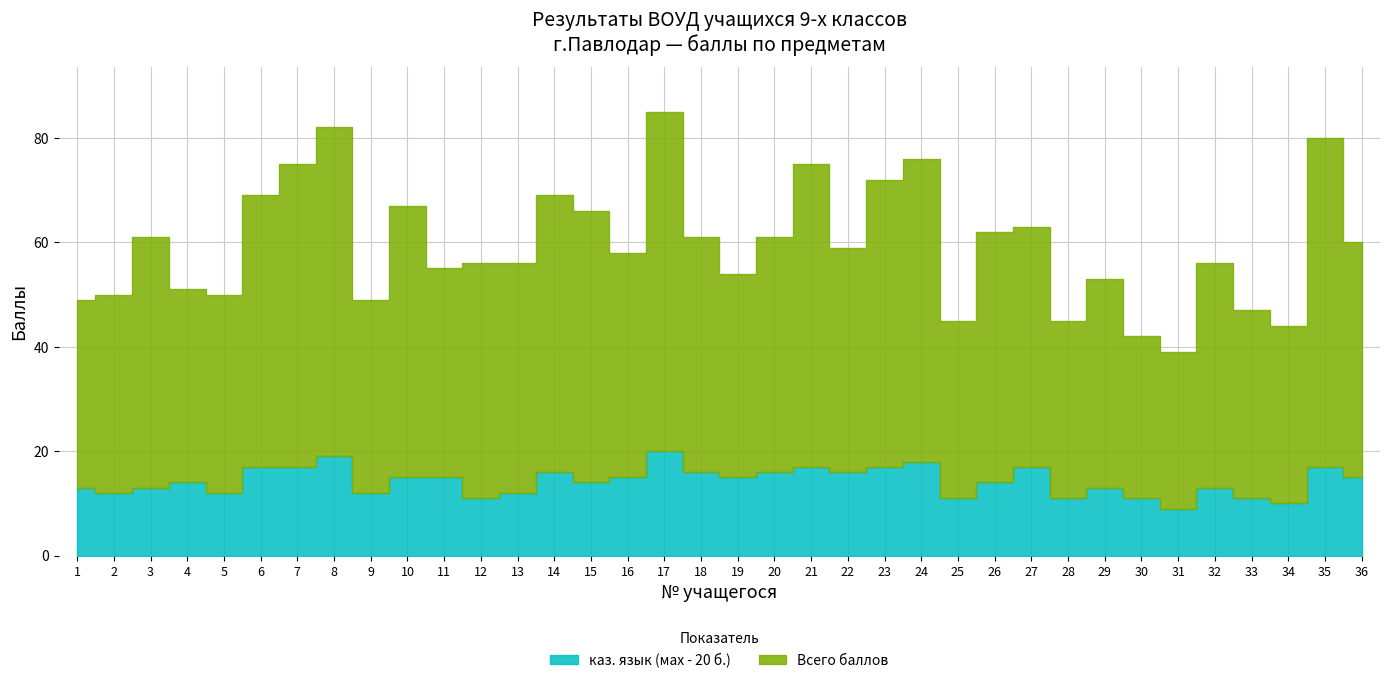

What are all the series names shown in the legend?

каз. язык (мах - 20 б.), Всего баллов